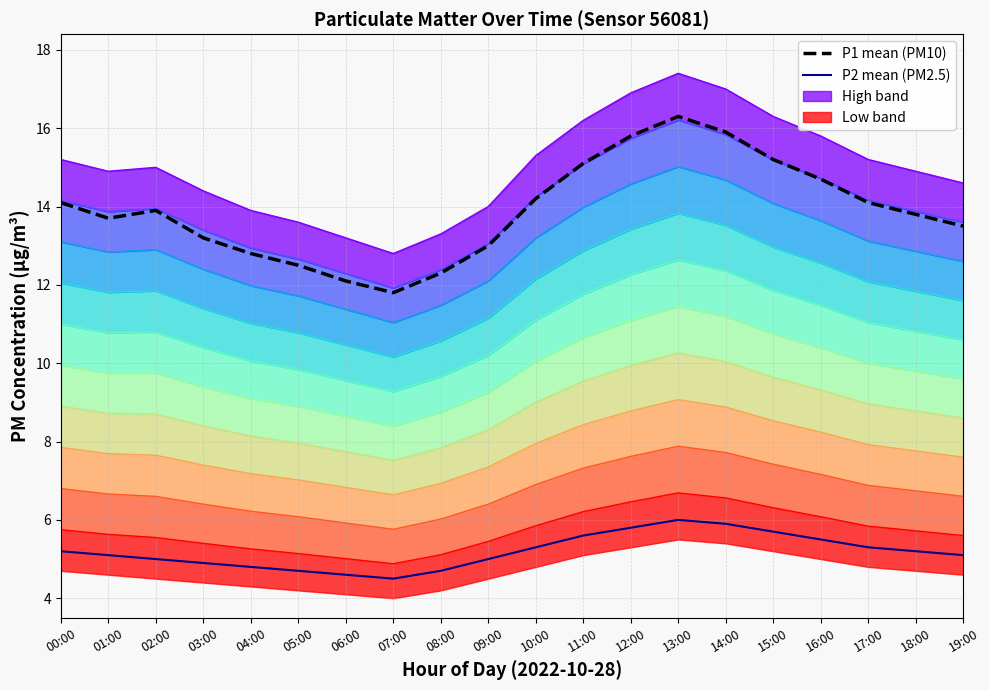

Does the chart have visible grid lines?

Yes